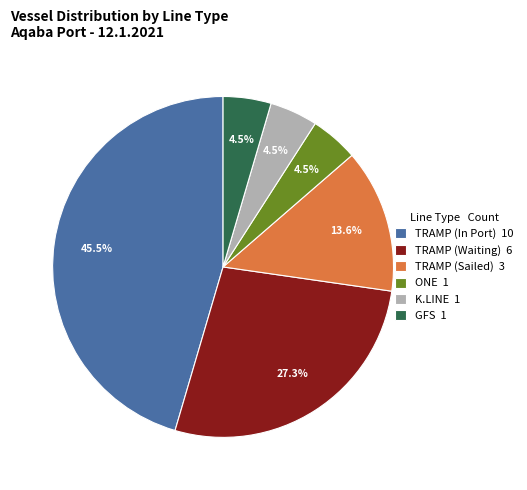

What portion of the pie excludes TRAMP (Waiting) 6?

72.7%